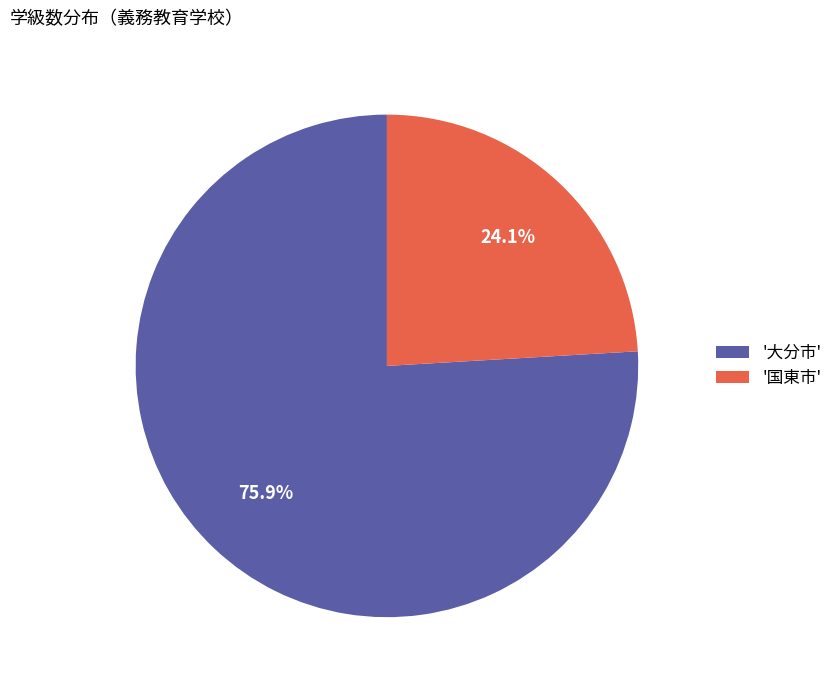

What is the smallest slice in the pie chart?

'国東市'